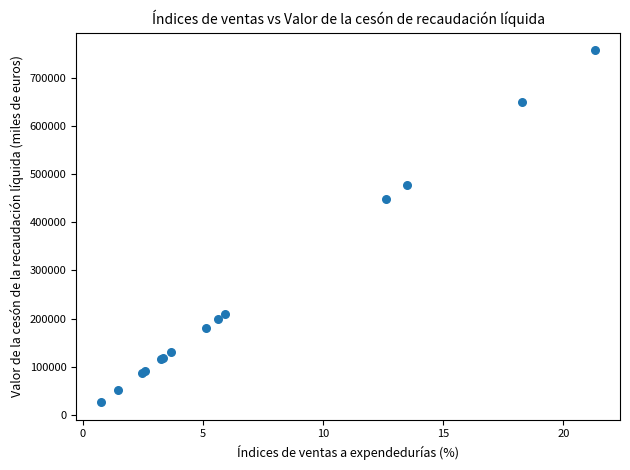

What Y value in the scatter plot is closest to 391709?

447733.9